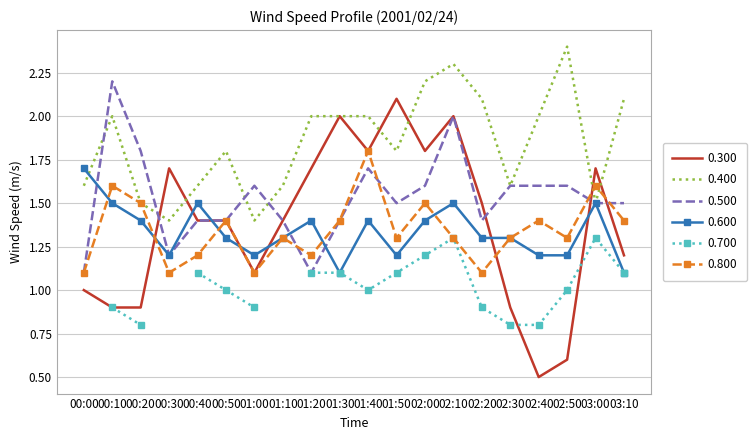

True or false: 0.300 and 0.500 cross at least once.

True